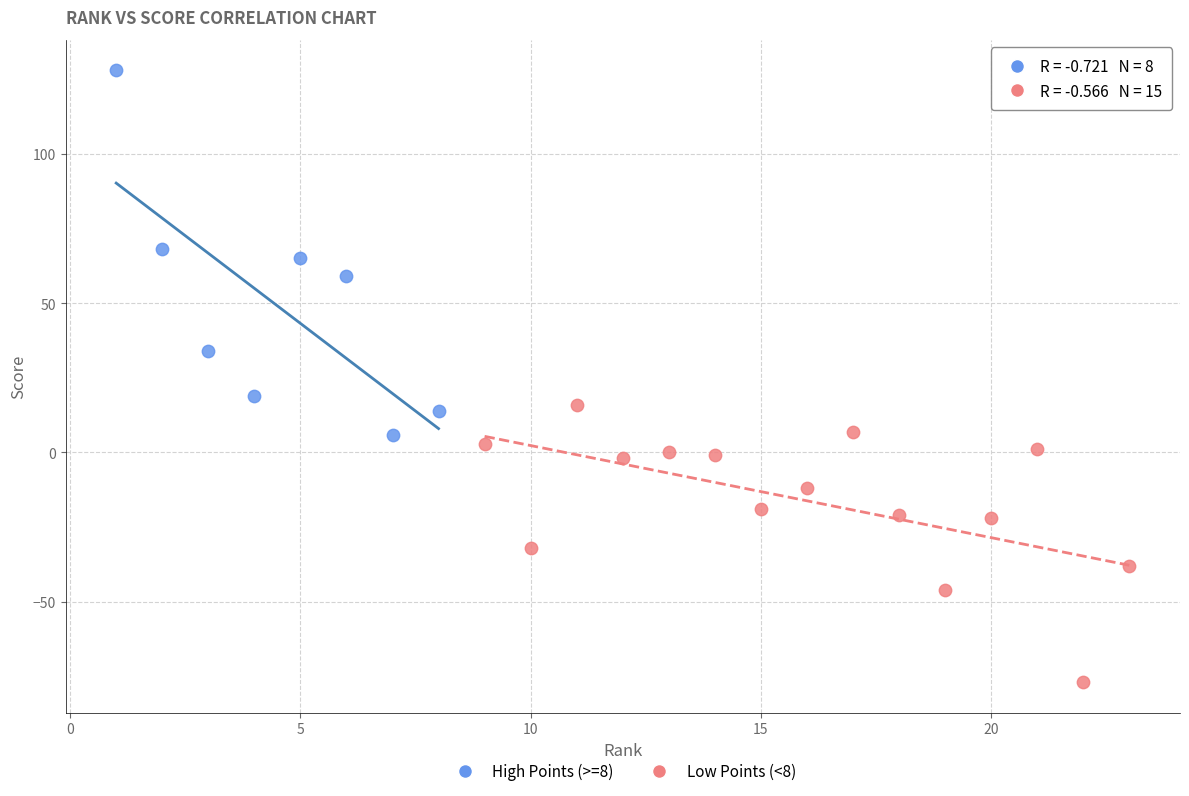

Which series reaches the maximum Y coordinate?

High Points (>=8)